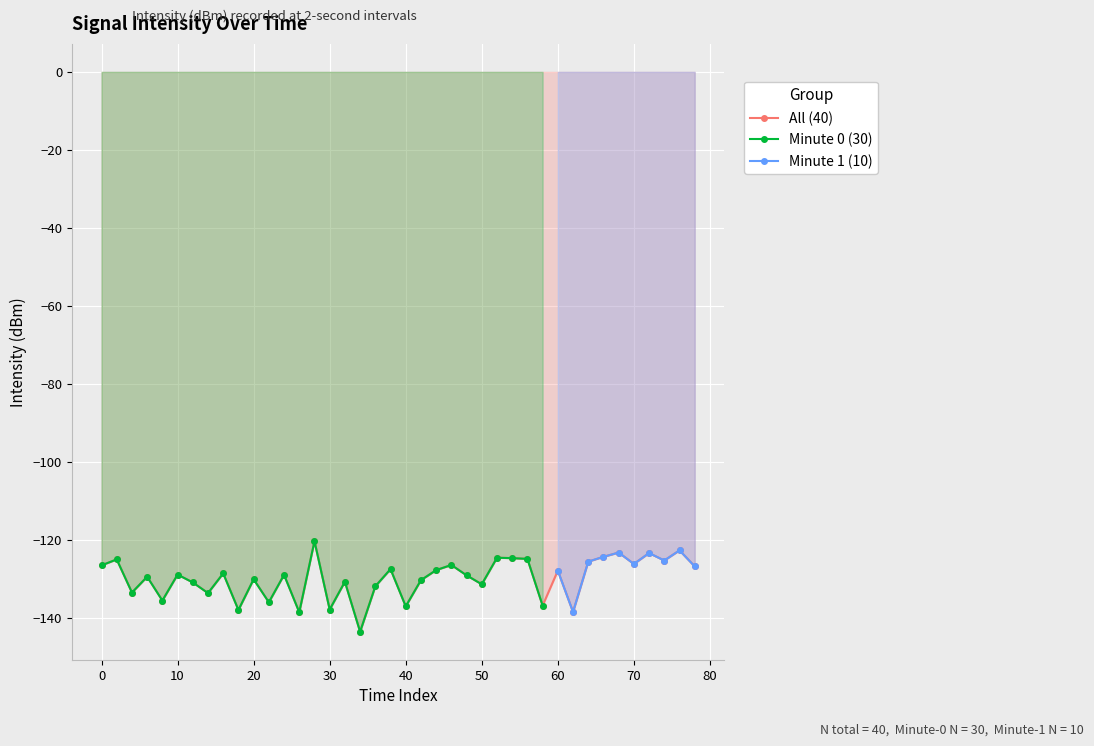

What is the maximum value for All (40)?

-120.4